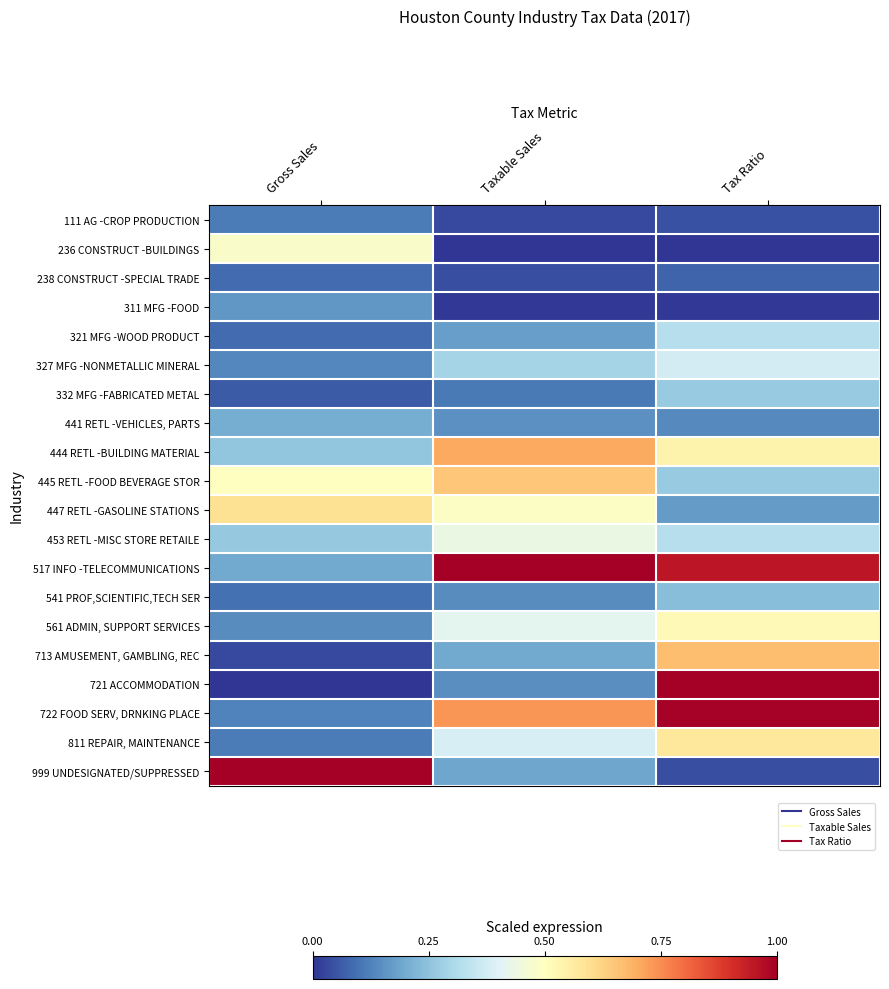

Rank the series by their maximum value, from highest to lowest.

517 INFO -TELECOMMUNICATIONS, 999 UNDESIGNATED/SUPPRESSED, 721 ACCOMMODATION, 722 FOOD SERV, DRNKING PLACE, 444 RETL -BUILDING MATERIAL, 713 AMUSEMENT, GAMBLING, REC, 445 RETL -FOOD BEVERAGE STOR, 447 RETL -GASOLINE STATIONS, 811 REPAIR, MAINTENANCE, 561 ADMIN, SUPPORT SERVICES, 236 CONSTRUCT -BUILDINGS, 453 RETL -MISC STORE RETAILE, 327 MFG -NONMETALLIC MINERAL, 321 MFG -WOOD PRODUCT, 332 MFG -FABRICATED METAL, 541 PROF,SCIENTIFIC,TECH SER, 441 RETL -VEHICLES, PARTS, 311 MFG -FOOD, 111 AG -CROP PRODUCTION, 238 CONSTRUCT -SPECIAL TRADE